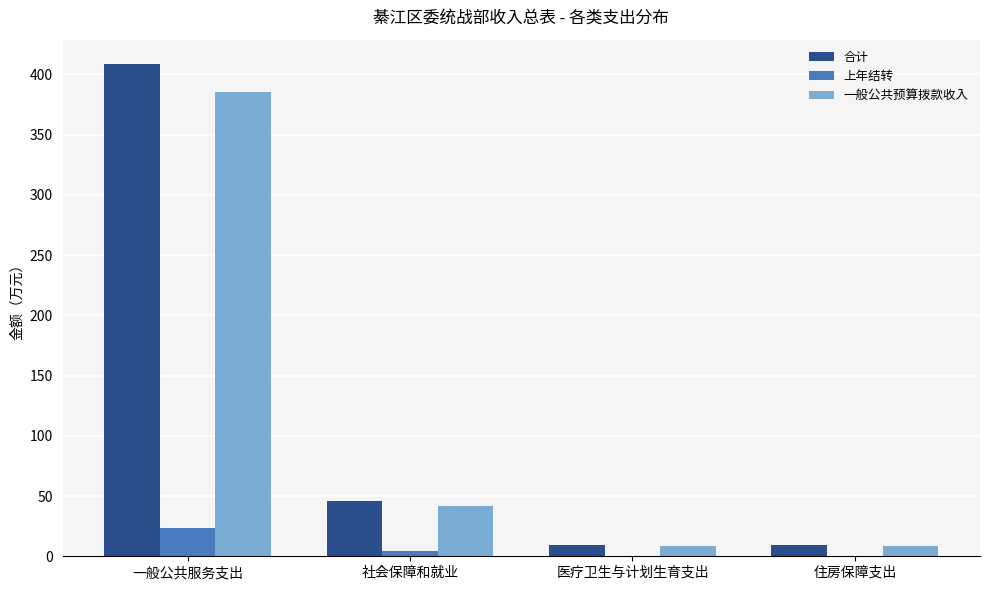

What is the sum of the 合计 values at 一般公共服务支出 and 医疗卫生与计划生育支出?

417.5